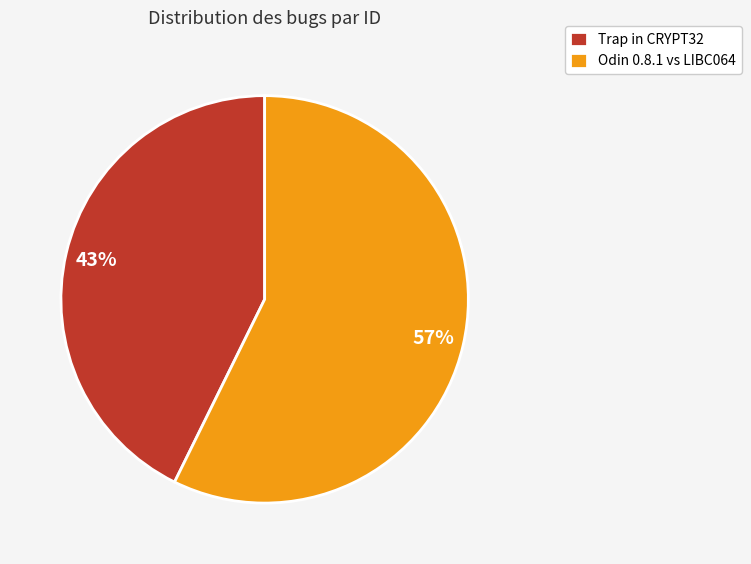

Rank the categories by value from lowest to highest.

Trap in CRYPT32, Odin 0.8.1 vs LIBC064